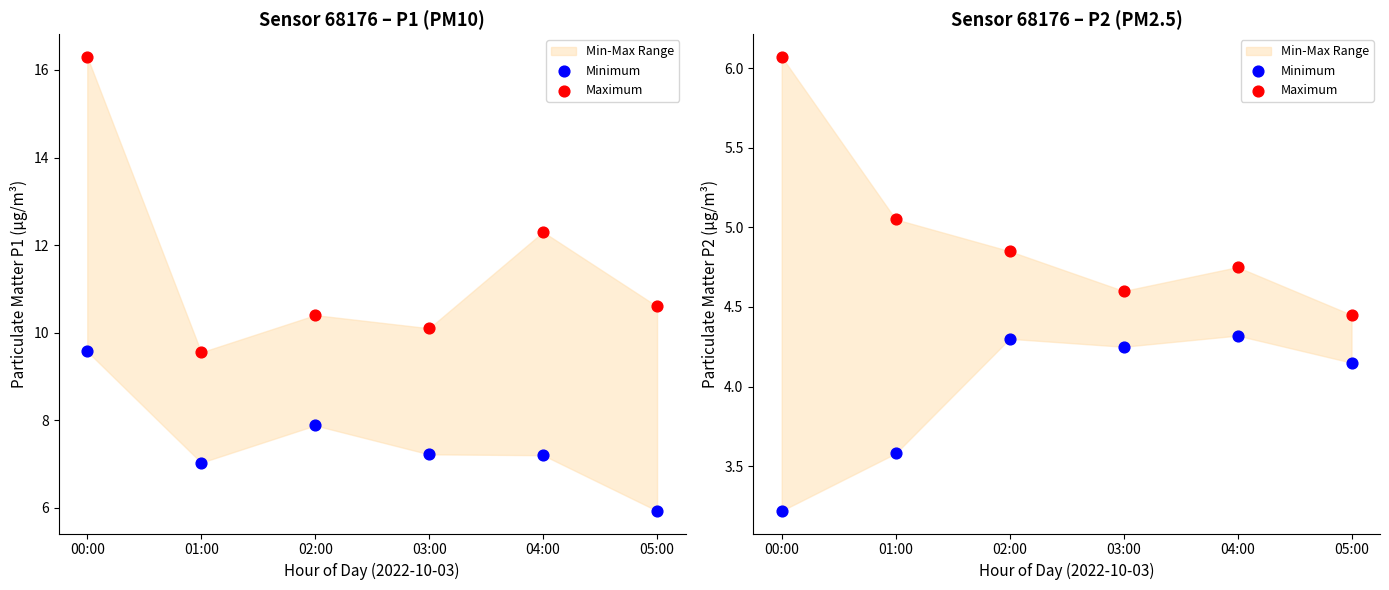

At how many categories does at least one series exceed 3?

6